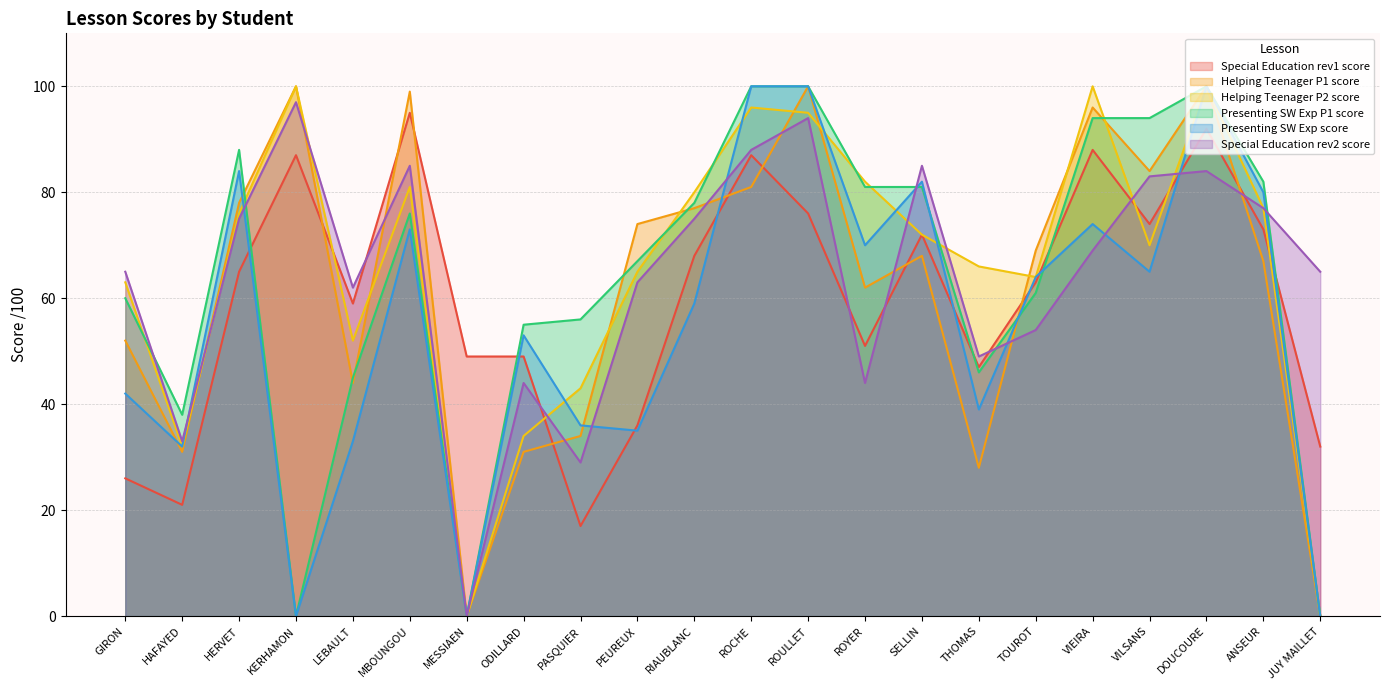

How many data points in Helping Teenager P1 score are above 69?

10